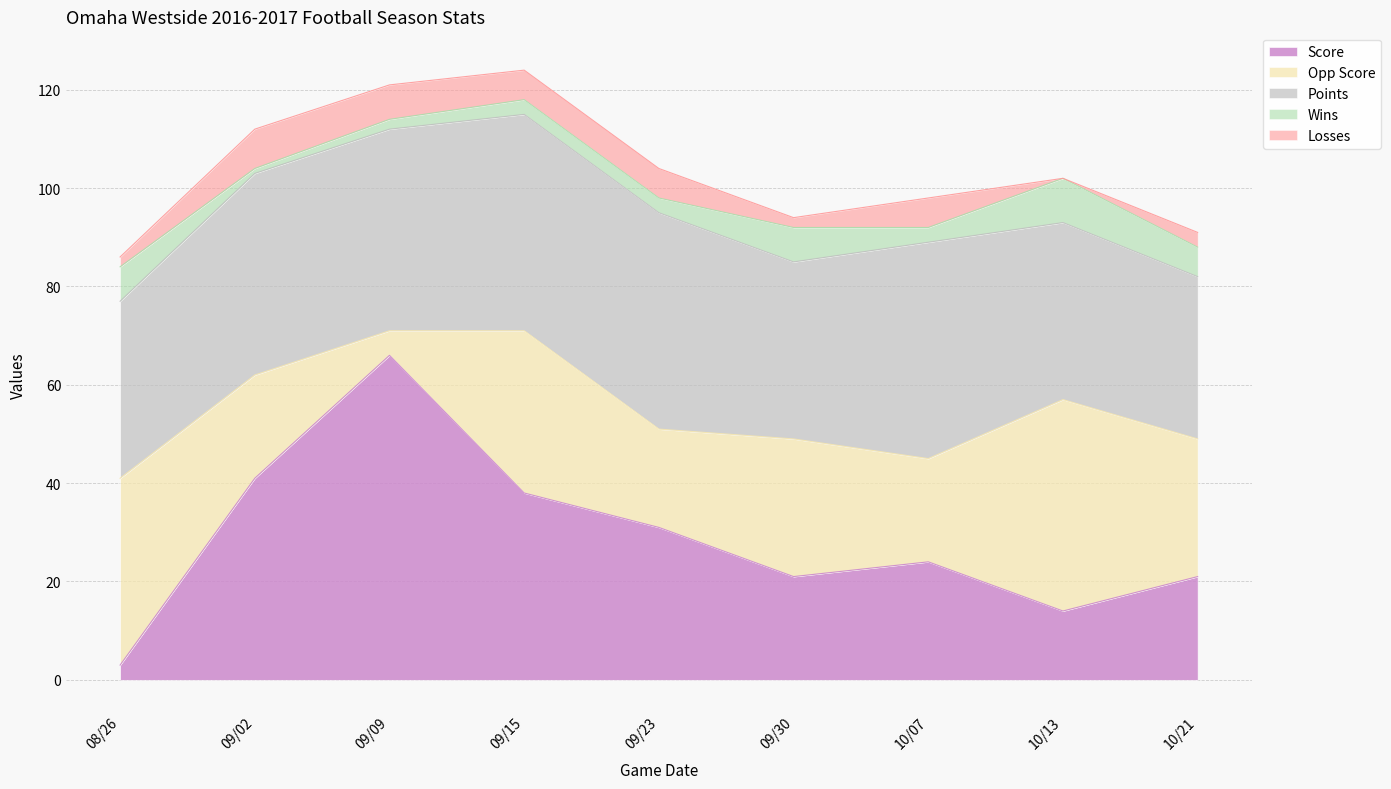

Does the chart display data point markers on the line(s)?

No